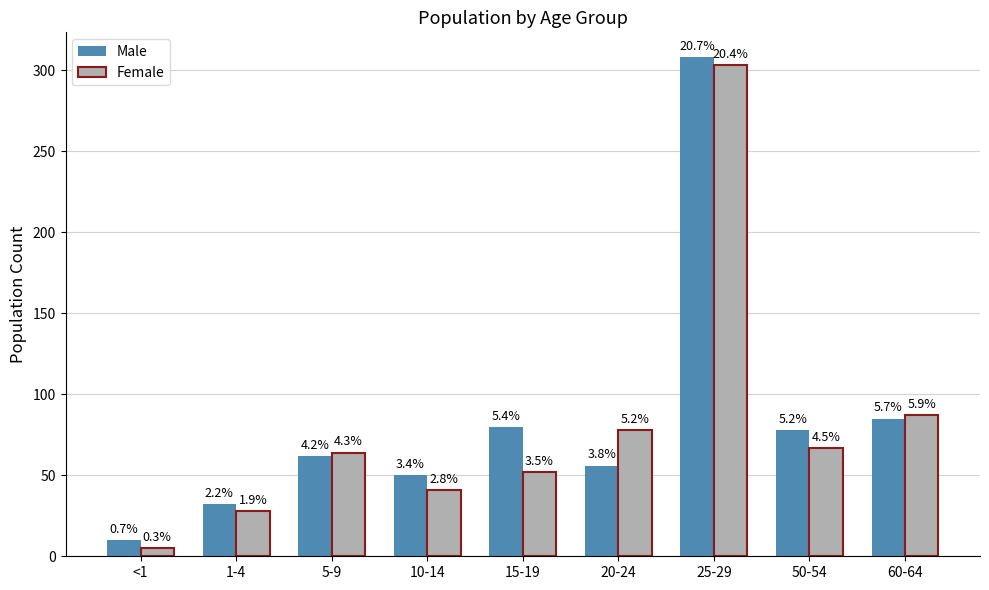

What are all the series names shown in the legend?

Male, Female